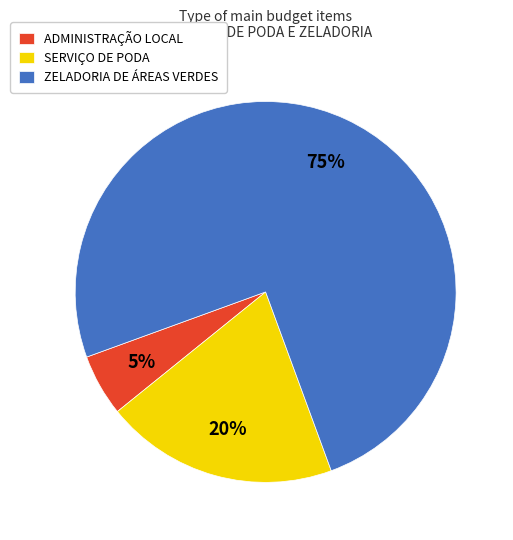

To the nearest percent, what percentage of the pie is SERVIÇO DE PODA?

20%